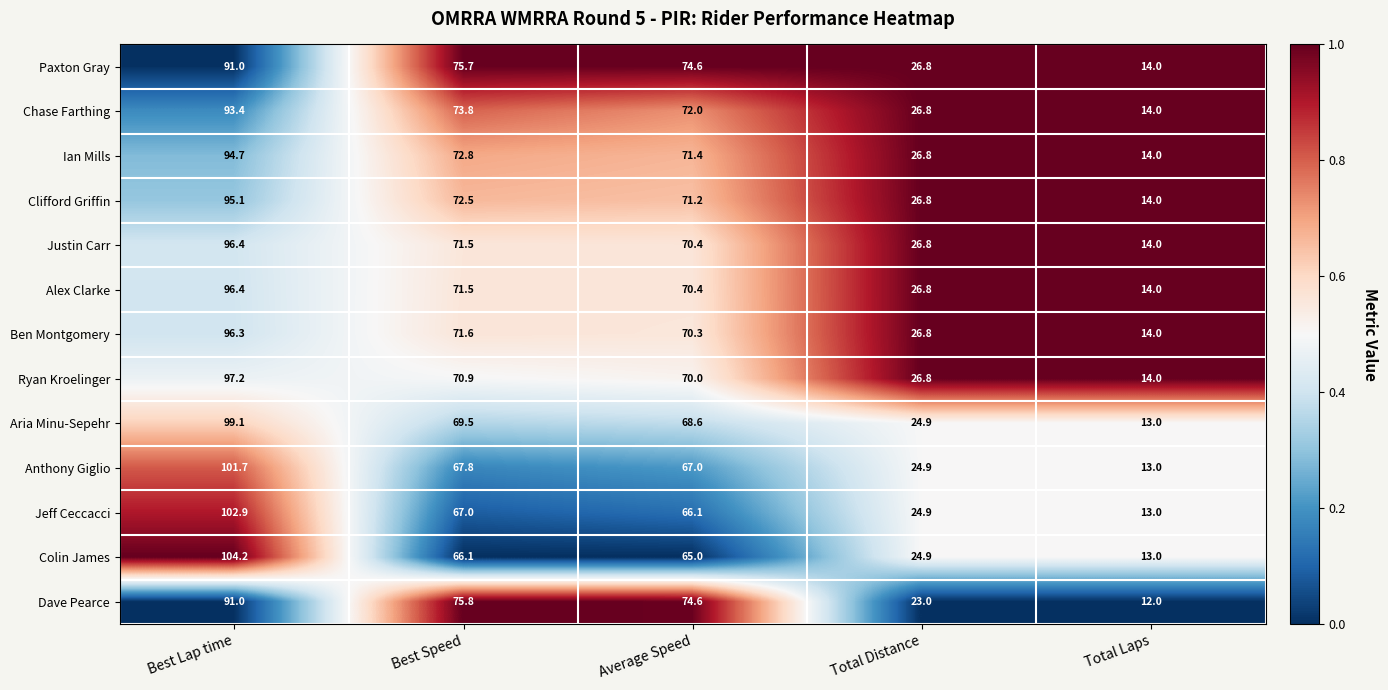

Is it true that Anthony Giglio equals 67.8 at Best Speed?

True